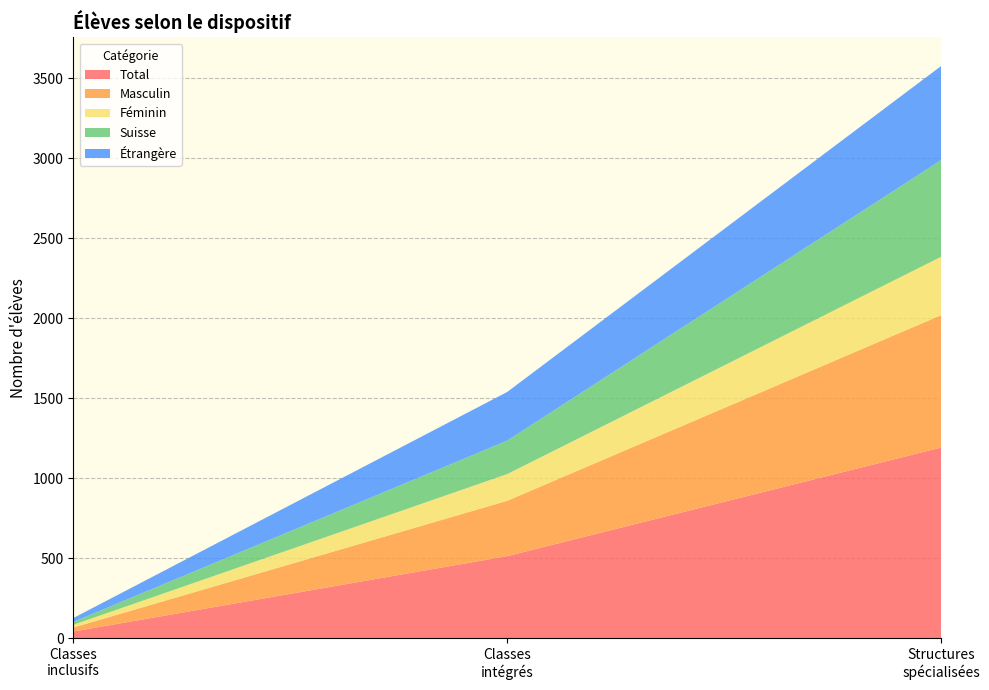

Reading right to left, list all the values displayed in this chart.

Total: Structures spécialisées en site propre=1192	Classes et dispositifs intégrés=513	Classes et dispositifs inclusifs=42
Masculin: Structures spécialisées en site propre=827	Classes et dispositifs intégrés=346	Classes et dispositifs inclusifs=25
Féminin: Structures spécialisées en site propre=365	Classes et dispositifs intégrés=167	Classes et dispositifs inclusifs=17
Suisse: Structures spécialisées en site propre=604	Classes et dispositifs intégrés=209	Classes et dispositifs inclusifs=18
Étrangère: Structures spécialisées en site propre=588	Classes et dispositifs intégrés=304	Classes et dispositifs inclusifs=24